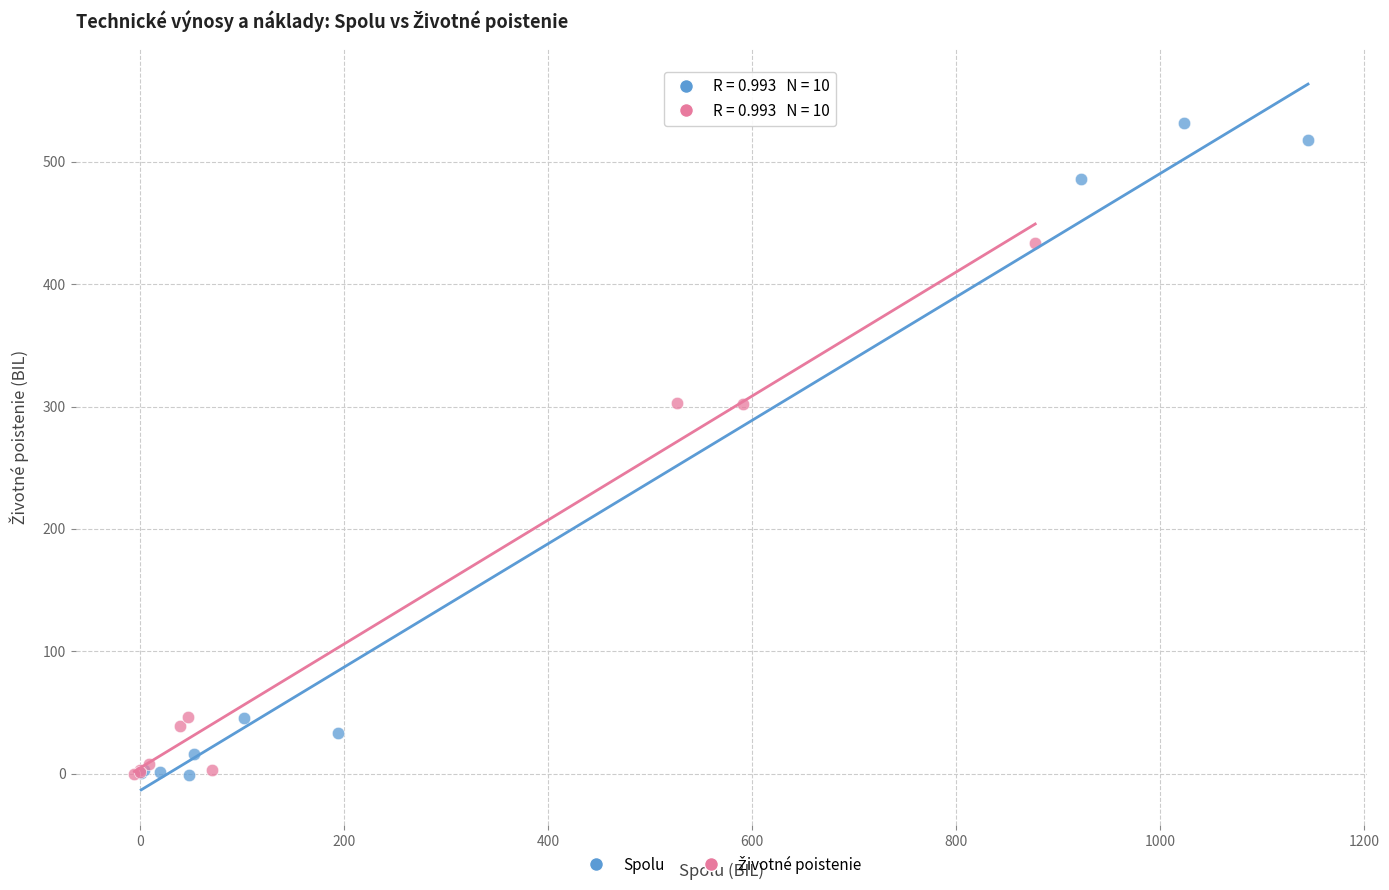

Which series has the largest Y range (max minus min)?

Spolu